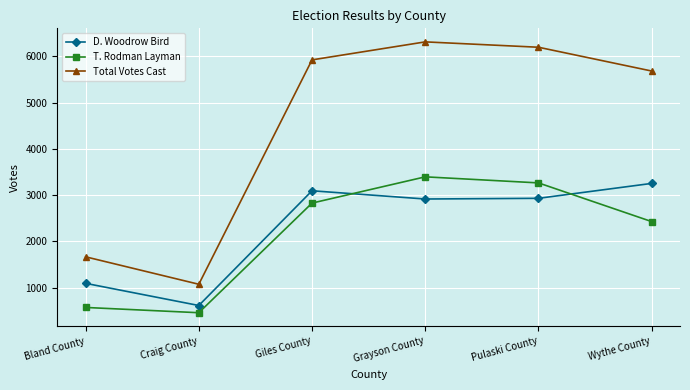

What is the smallest value displayed?

459